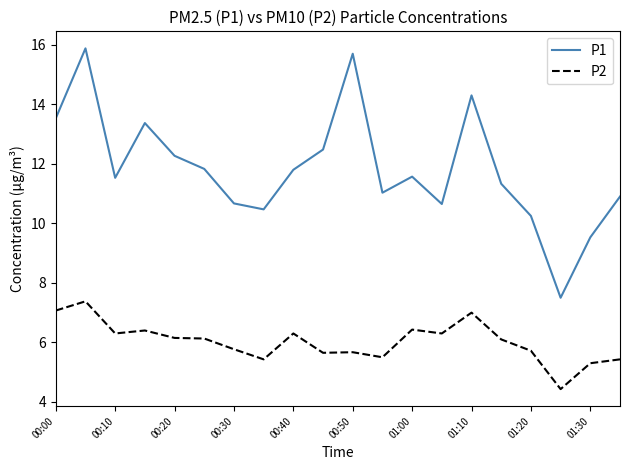

What is the difference between the maximum and minimum values in the P1 series?

8.4